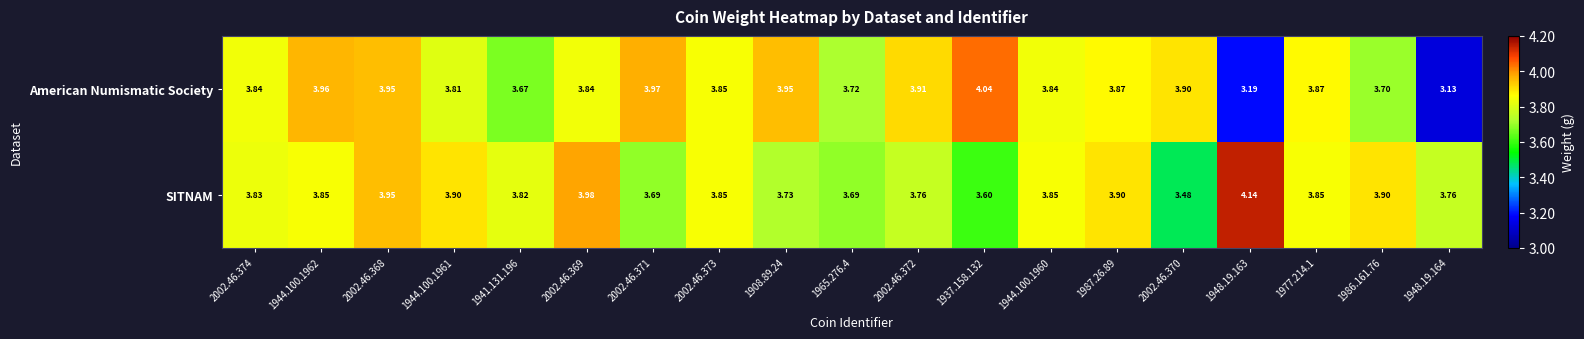

Which series has the largest total across all categories?

SITNAM